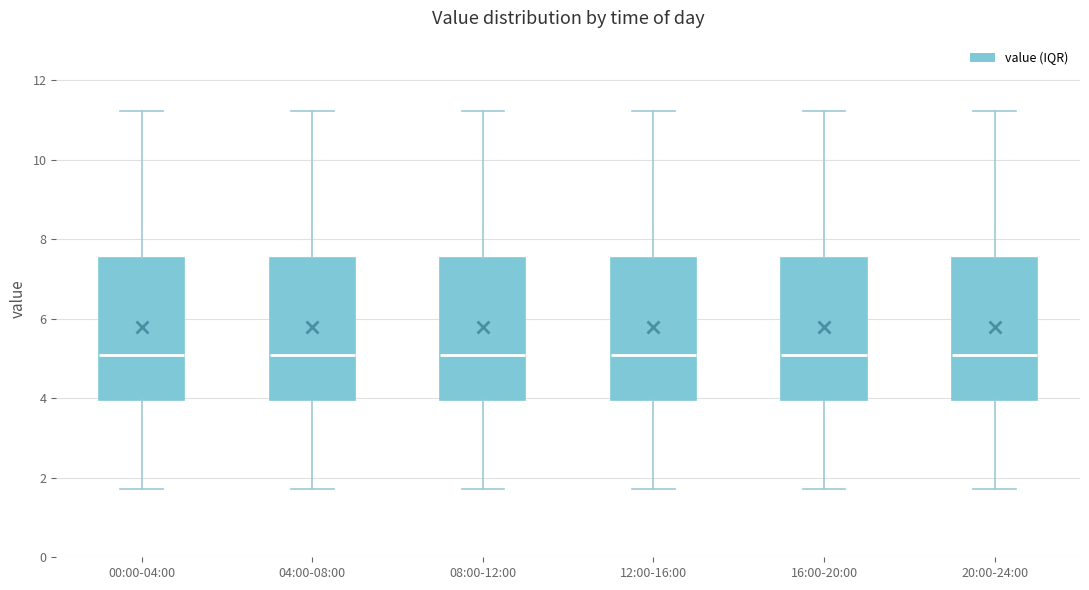

Reading left to right, read every box against the y-axis: the position of its median line, the range the box covers, and the ends of its whiskers. The values are not printed on the chart, so give them approximately, as read against the axis.

00:00-04:00: median 5.2, box 4.0 to 7.6, whiskers 1.8 to 11.2
04:00-08:00: median 5.2, box 4.0 to 7.6, whiskers 1.8 to 11.2
08:00-12:00: median 5.2, box 4.0 to 7.6, whiskers 1.8 to 11.2
12:00-16:00: median 5.2, box 4.0 to 7.6, whiskers 1.8 to 11.2
16:00-20:00: median 5.2, box 4.0 to 7.6, whiskers 1.8 to 11.2
20:00-24:00: median 5.2, box 4.0 to 7.6, whiskers 1.8 to 11.2